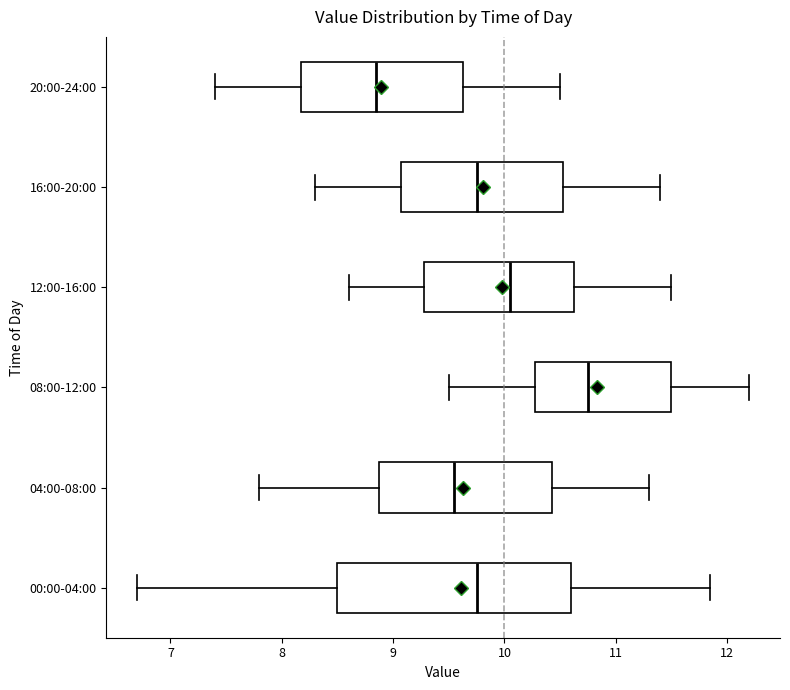

Which box's median line is the furthest to the right?

08:00-12:00